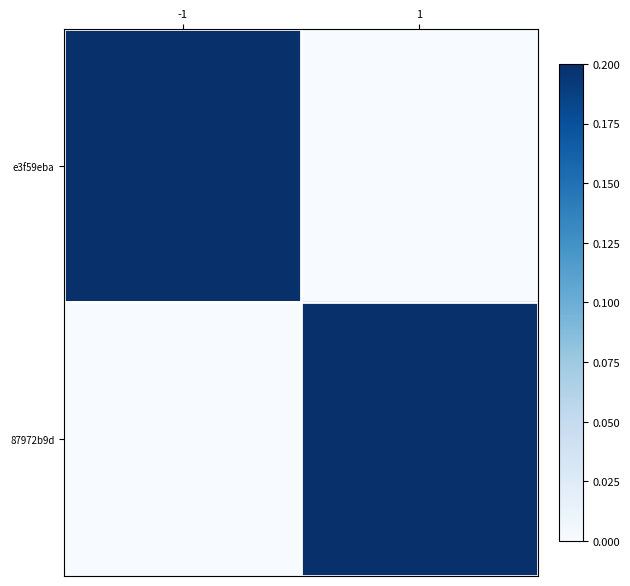

Reading left to right, list all the values displayed in this chart.

e3f59eba: -1=0.3	1=0.0
87972b9d: -1=0.0	1=1.0